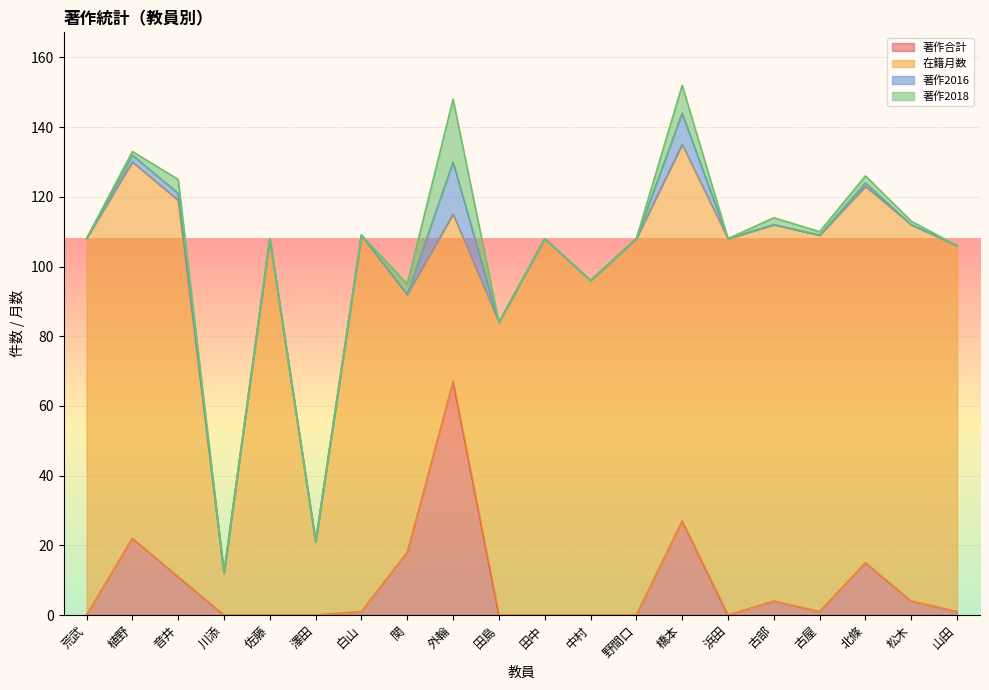

At which label is 在籍月数 closest to 60?

外輪